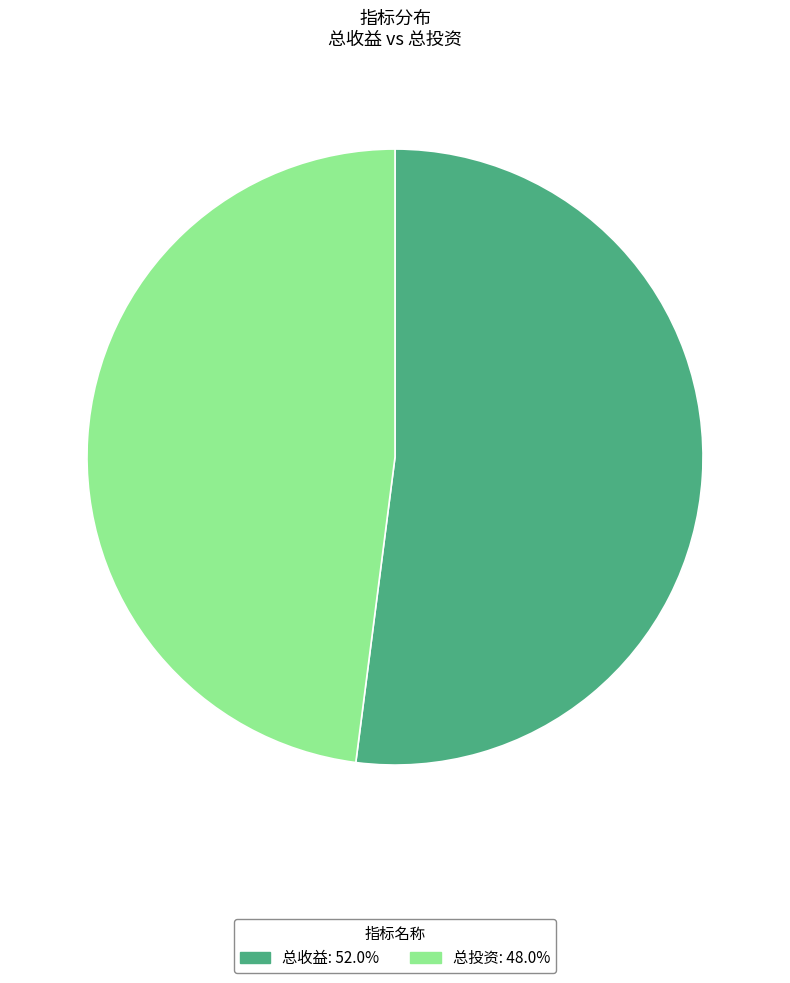

True or false: 总收益 accounts for 59% of the total.

False